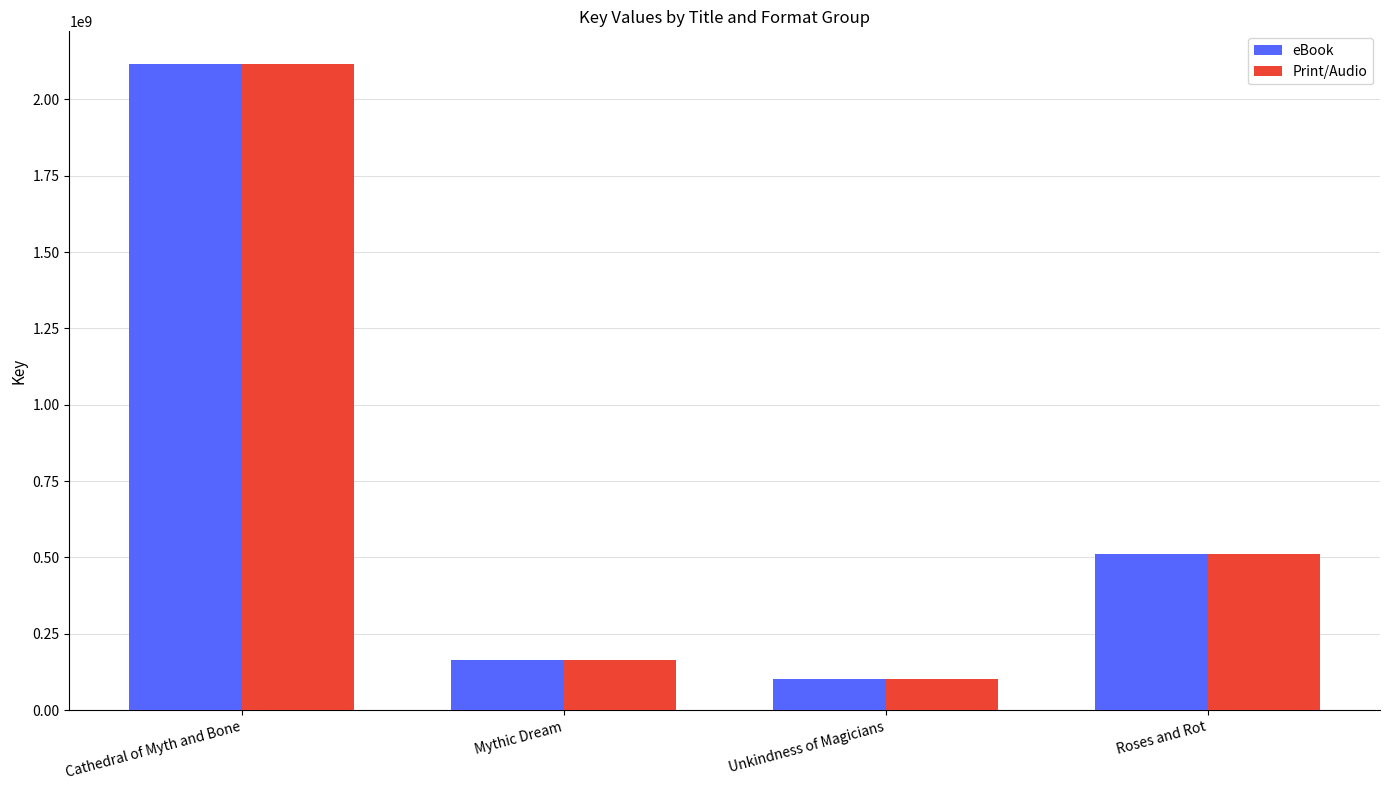

What is the total value across all series at Mythic Dream?

330187258